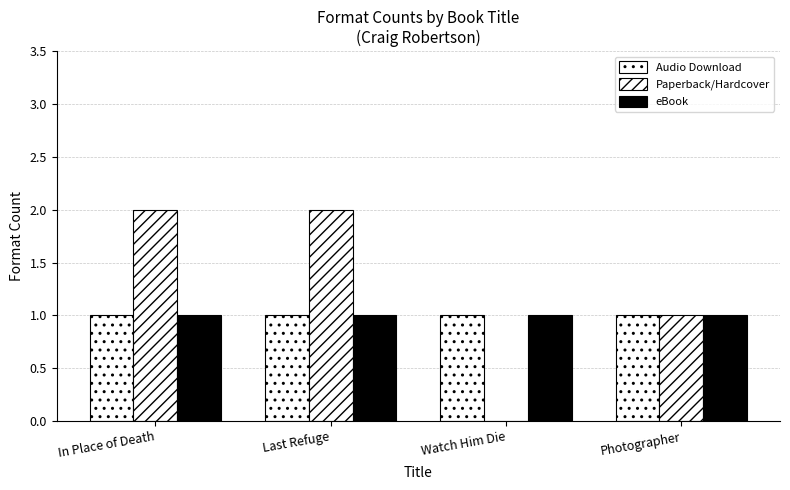

How many groups of bars are there?

4